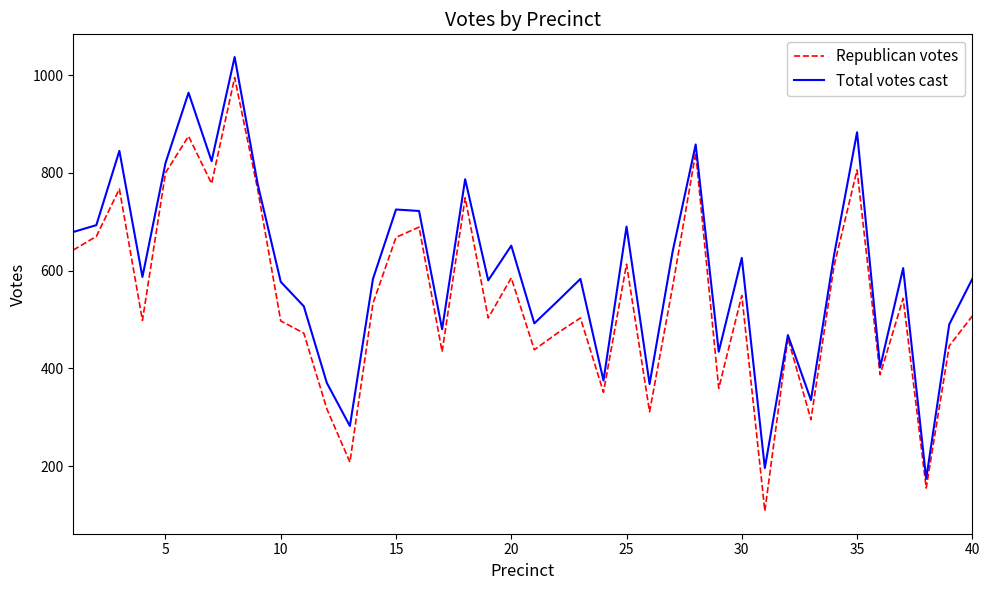

What is the highest value of the Republican votes series?

995